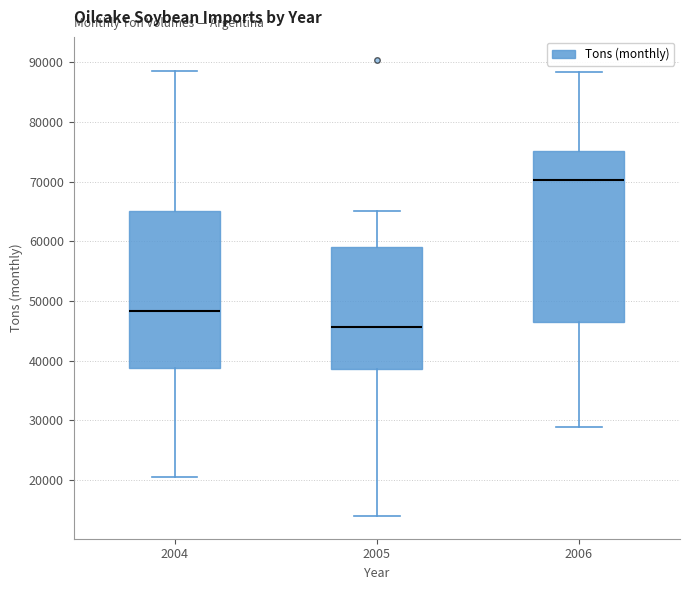

Reading left to right, transcribe this box plot: for each box, give where its median line is, the range the box spans, and where its two whiskers end, as read against the y-axis. The values are not printed on the chart, so give them approximately, as read against the axis.

2004: median 48000, box 39000 to 65000, whiskers 21000 to 89000
2005: median 46000, box 39000 to 59000, whiskers 14000 to 65000
2006: median 70000, box 46000 to 75000, whiskers 29000 to 88000